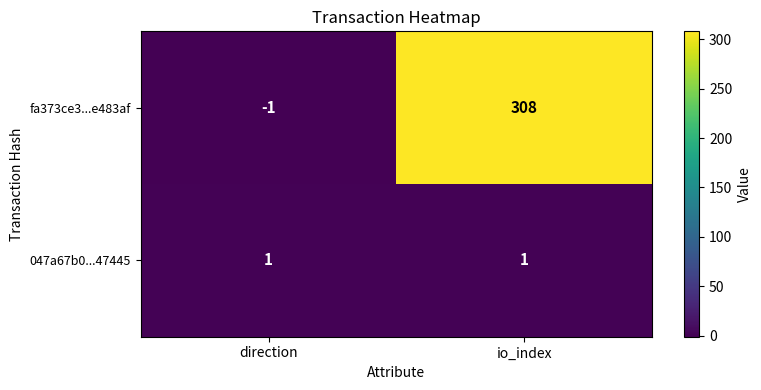

List the series in order of their peak value, highest first.

fa373ce3...e483af, 047a67b0...47445